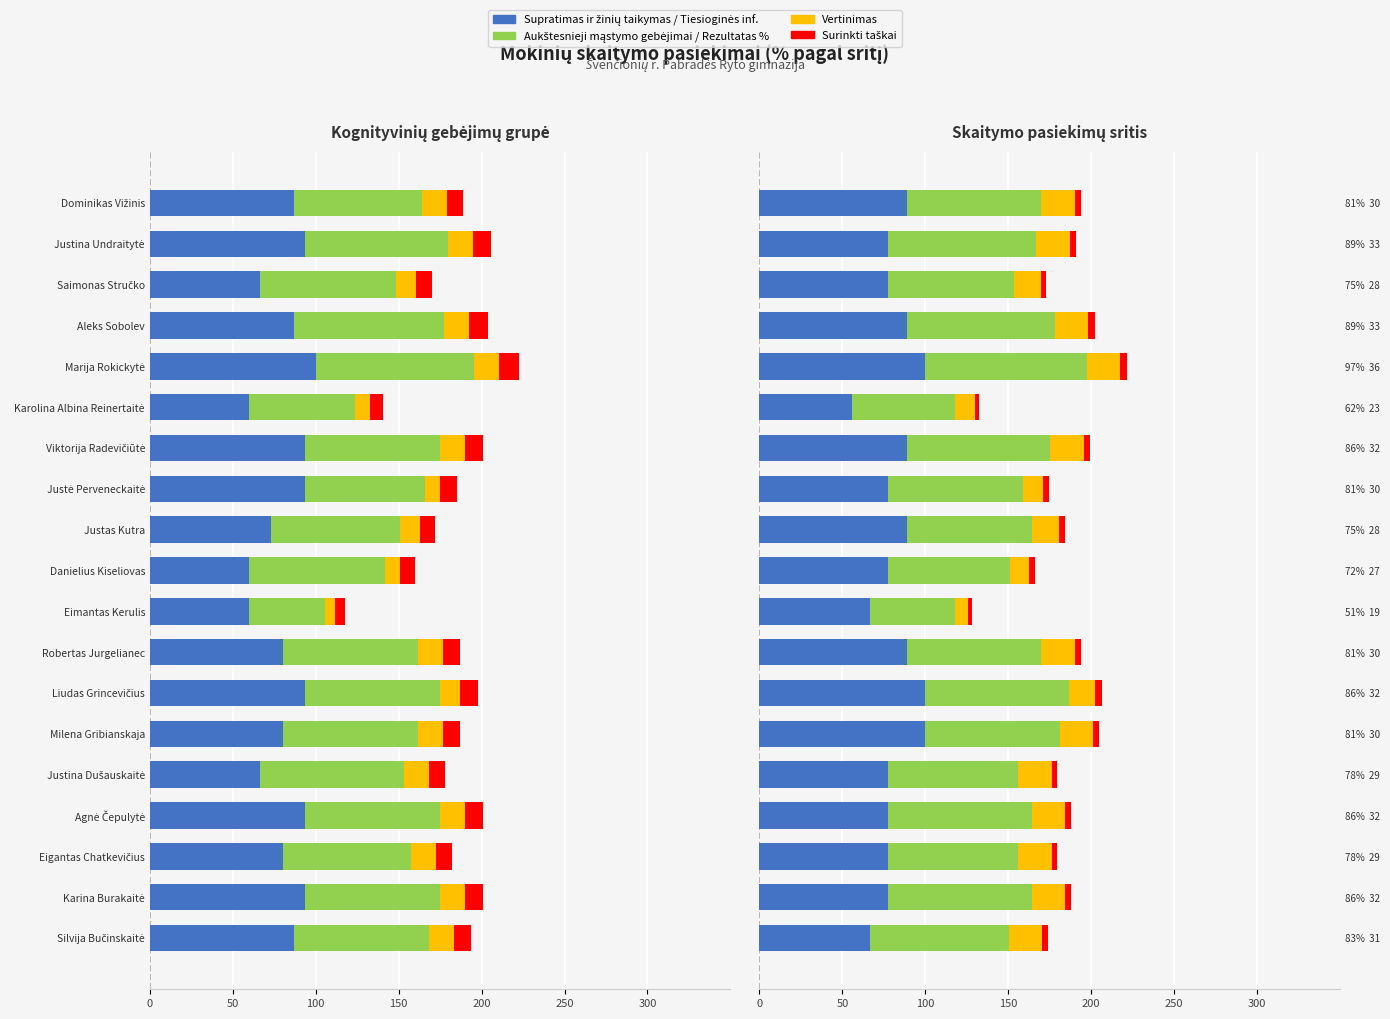

How many values in the Tiesioginės informacijos radimas series are below 77?

3